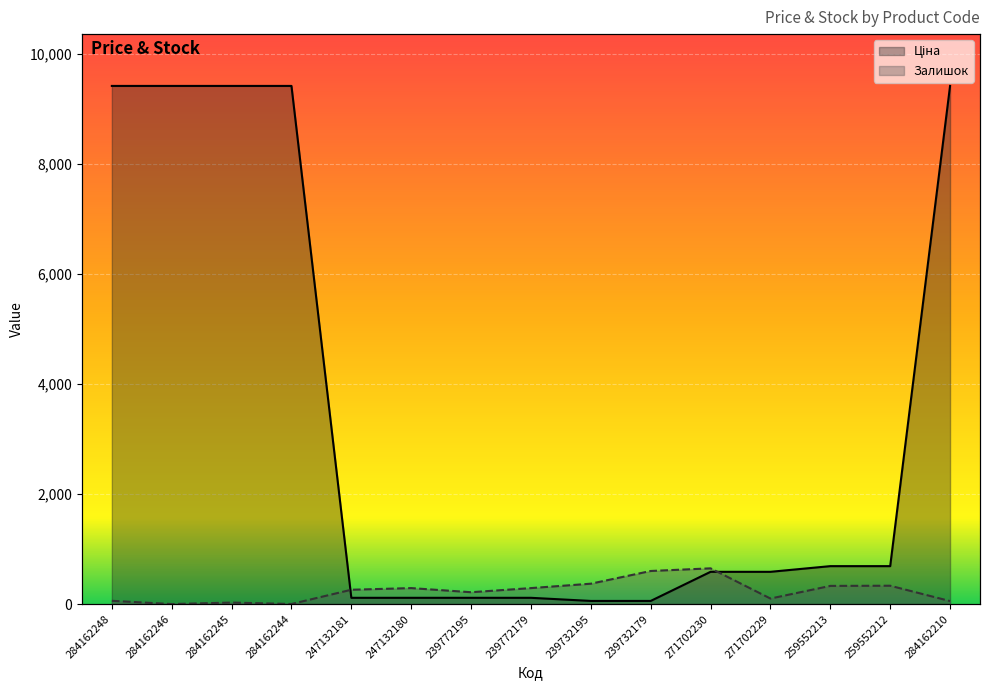

At how many categories does at least one series exceed 8587?

5